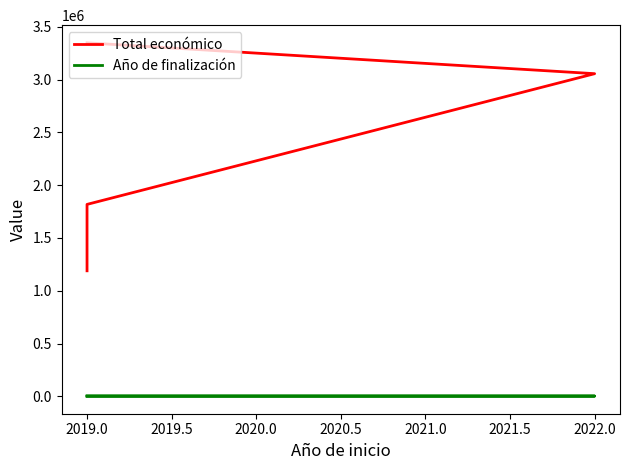

How many lines are shown in the chart?

2